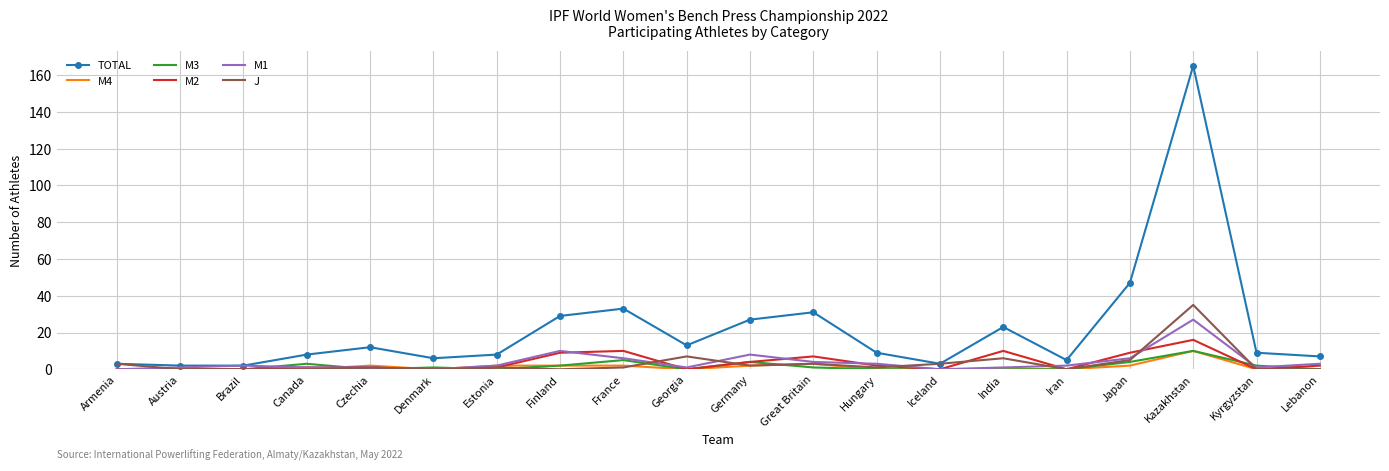

Which label corresponds to the largest value in the chart?

Kazakhstan